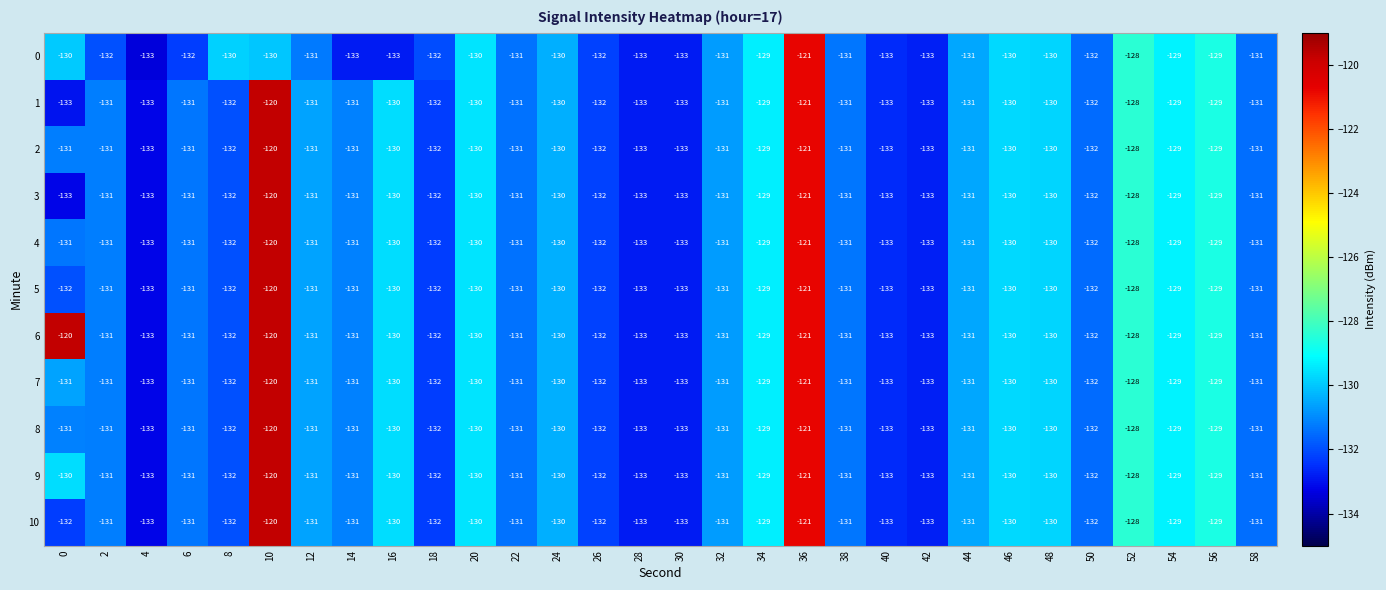

How many series are shown in this chart?

11